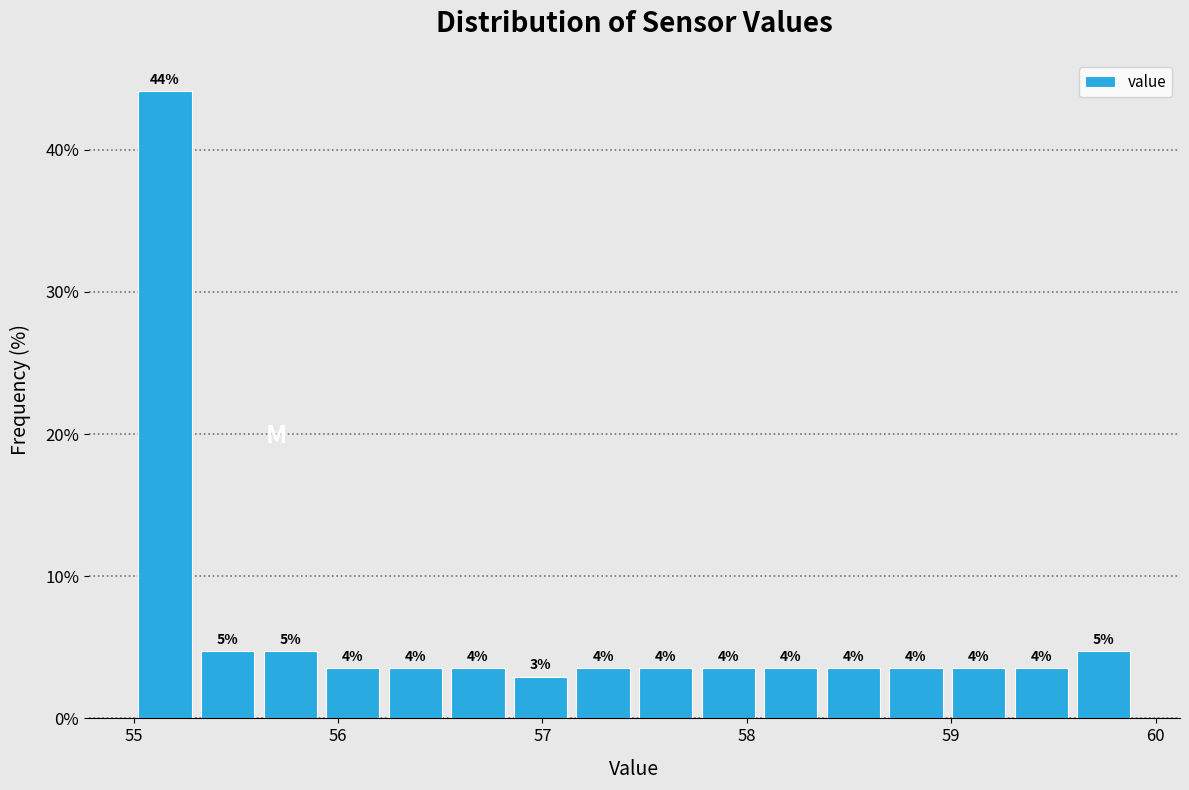

Around what value on the x-axis is the tallest bar? Give the approximate position of its centre, as read against the axis.

55.2